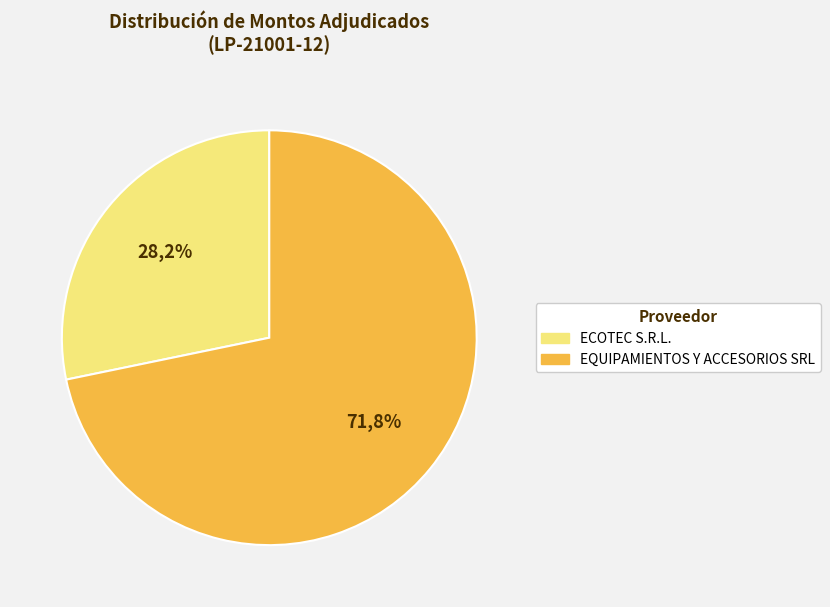

To the nearest percent, what portion does EQUIPAMIENTOS Y ACCESORIOS SRL represent?

72%